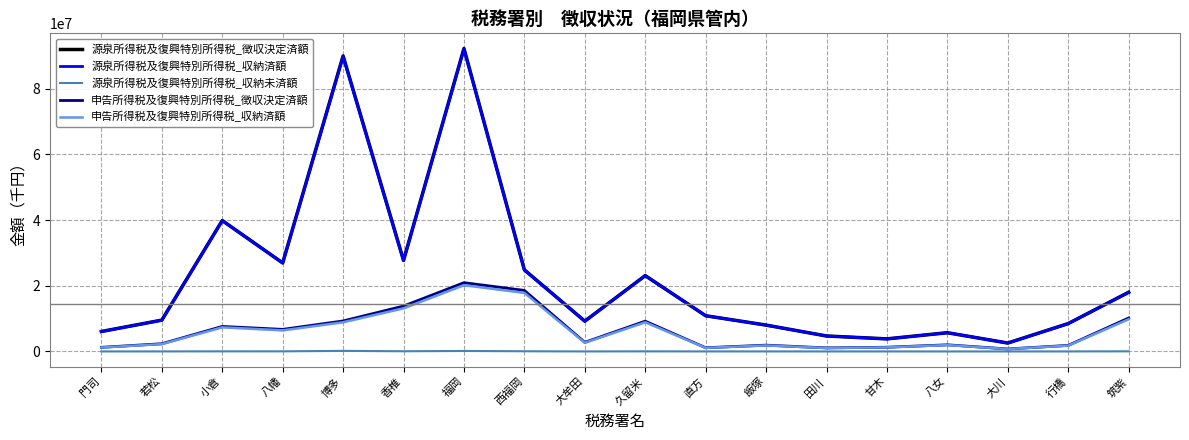

Rank the series at 飯塚 from highest to lowest value.

源泉所得税及復興特別所得税_徴収決定済額, 源泉所得税及復興特別所得税_収納済額, 申告所得税及復興特別所得税_徴収決定済額, 申告所得税及復興特別所得税_収納済額, 源泉所得税及復興特別所得税_収納未済額